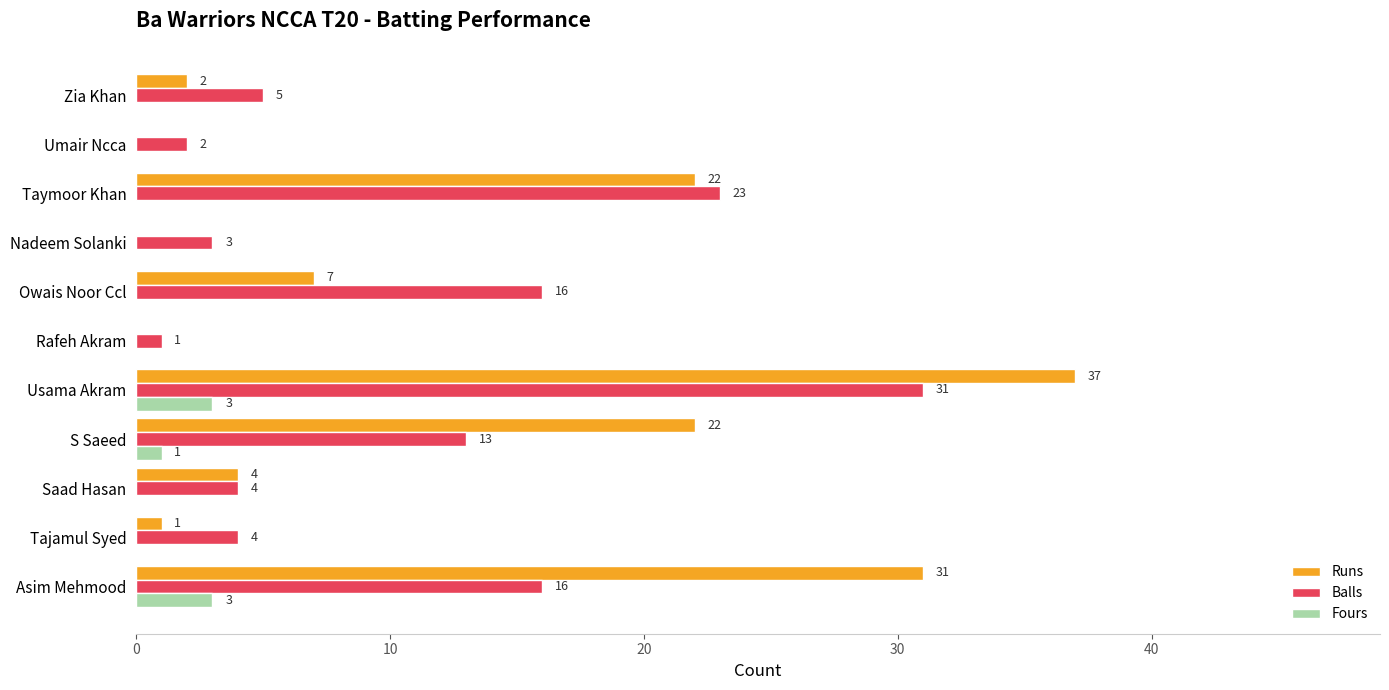

Which series changed the most between Saad Hasan and Nadeem Solanki?

Runs